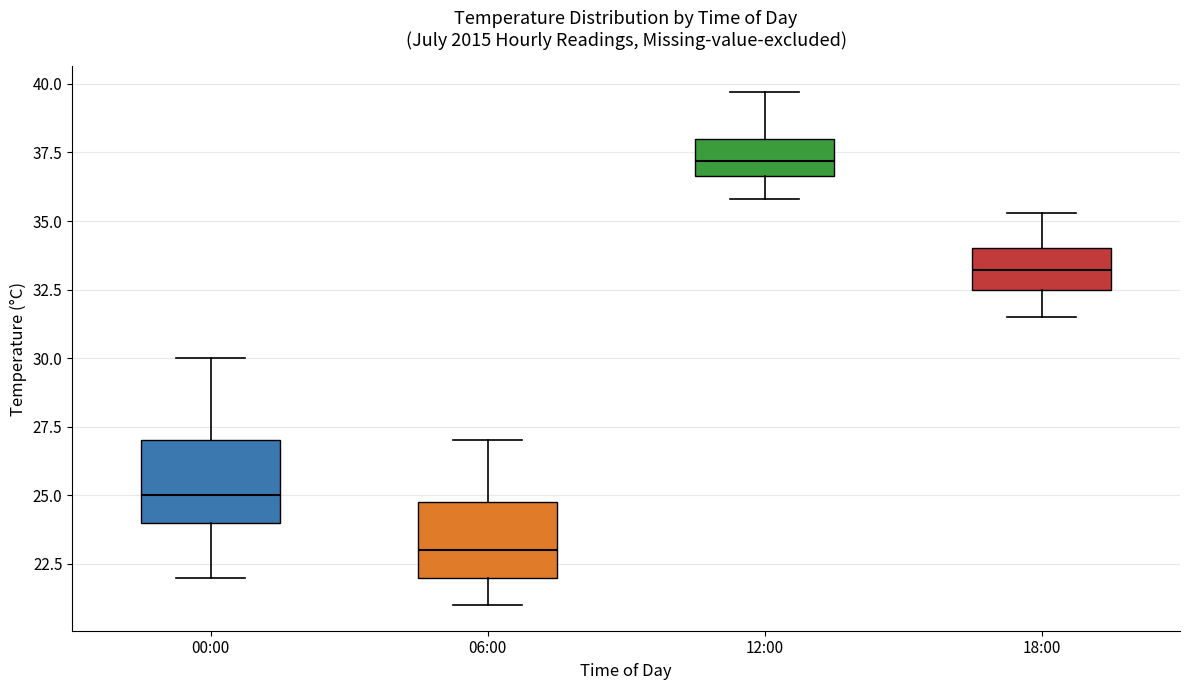

Where is the upper edge of the box for 12:00 on the y-axis? The values are not printed on the chart, so give them approximately, as read against the axis.

38.0